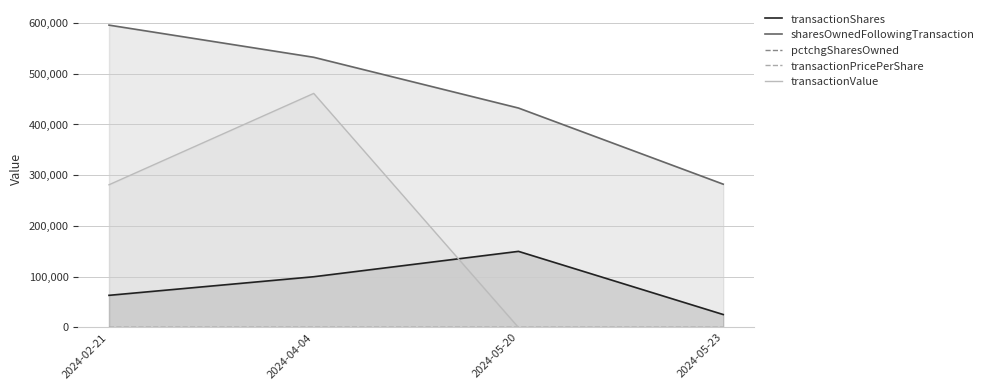

What is the difference between the maximum and minimum values in the transactionShares series?

124454.0